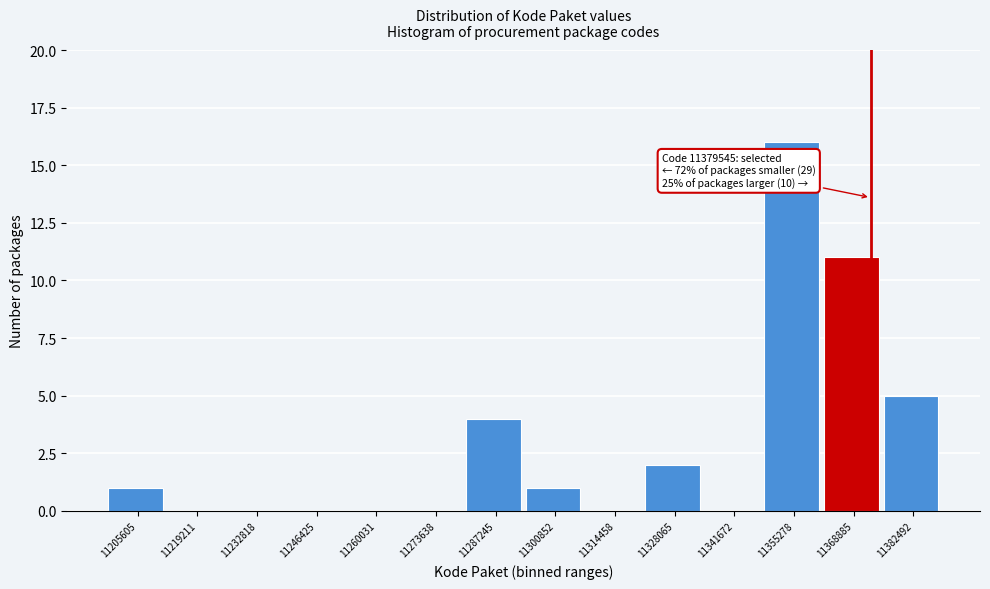

Reading left to right, what are all the values shown in this chart?

11205605=1	11219211=0	11232818=0	11246425=0	11260031=0	11273638=0	11287245=4	11300852=1	11314458=0	11328065=2	11341672=0	11355278=16	11368885=11	11382492=5